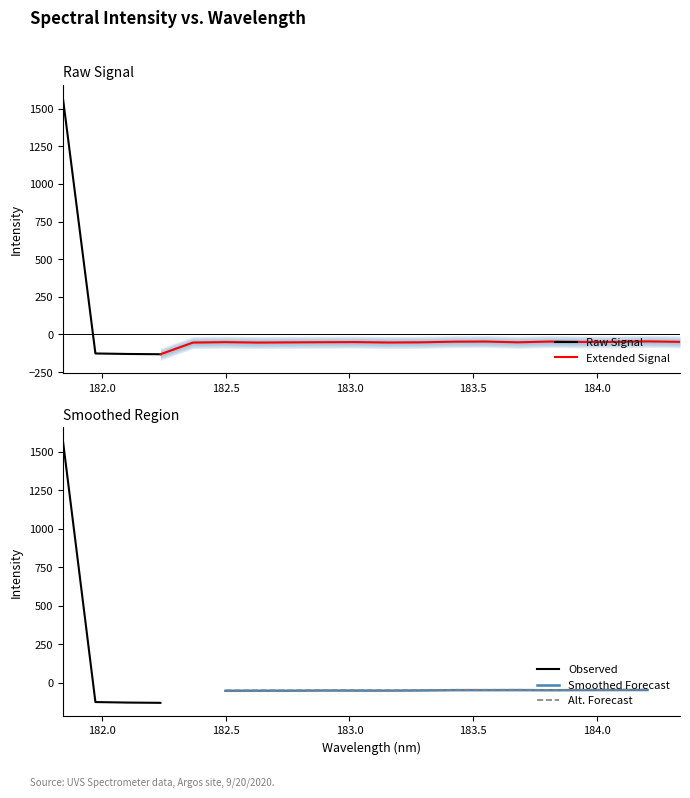

True or false: Raw Signal has more than 2 points higher than both neighbors.

False